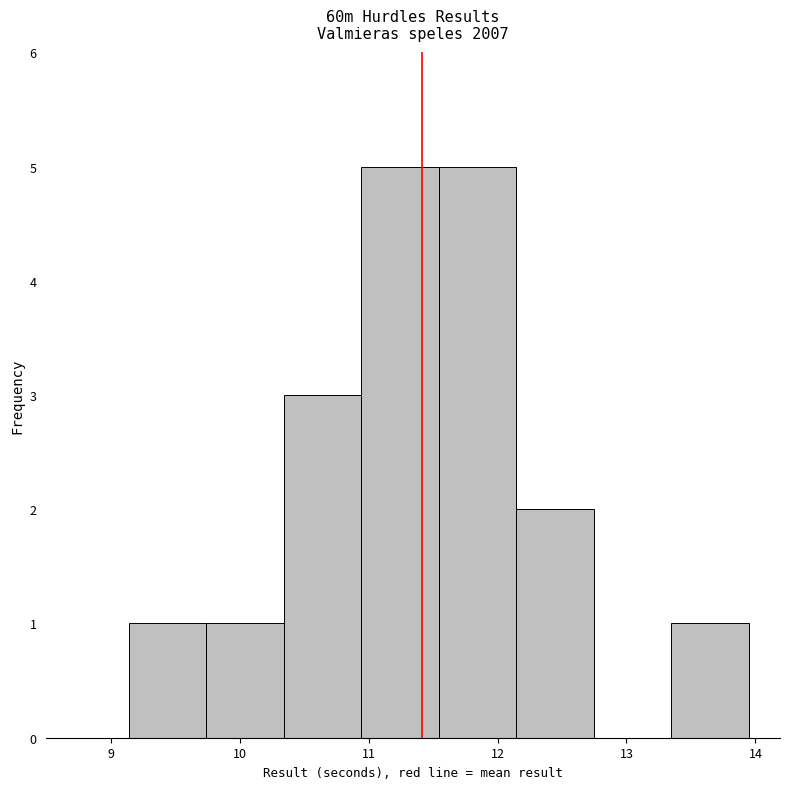

What is the height of the bar covering 9.7 to 10.3 on the x-axis? Neither the bar edges nor the heights are printed on the chart, so give them approximately, as read against the axes.

1